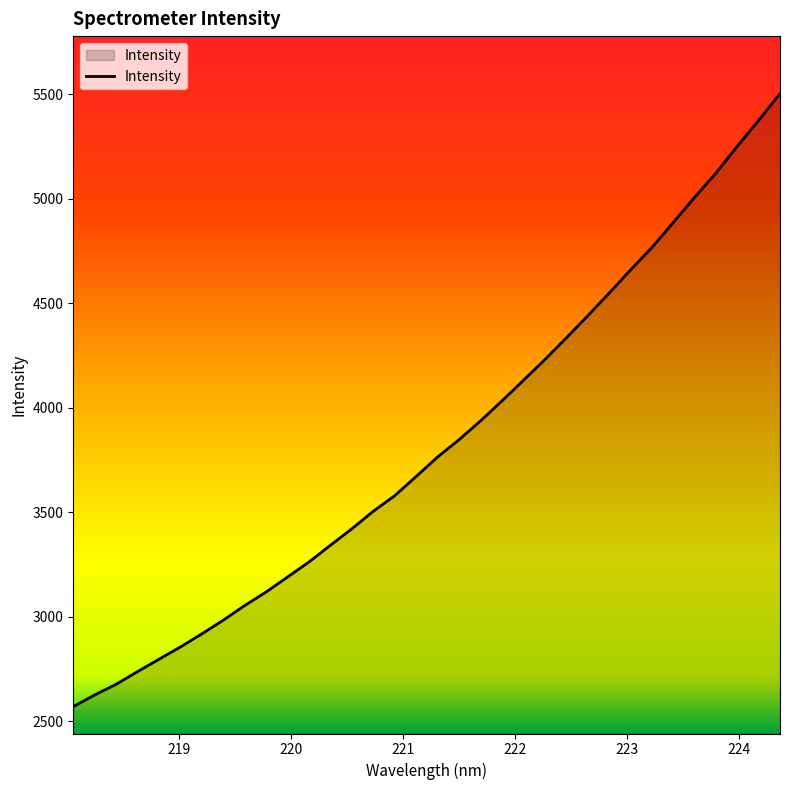

What is the difference between the maximum and minimum values?

2932.9